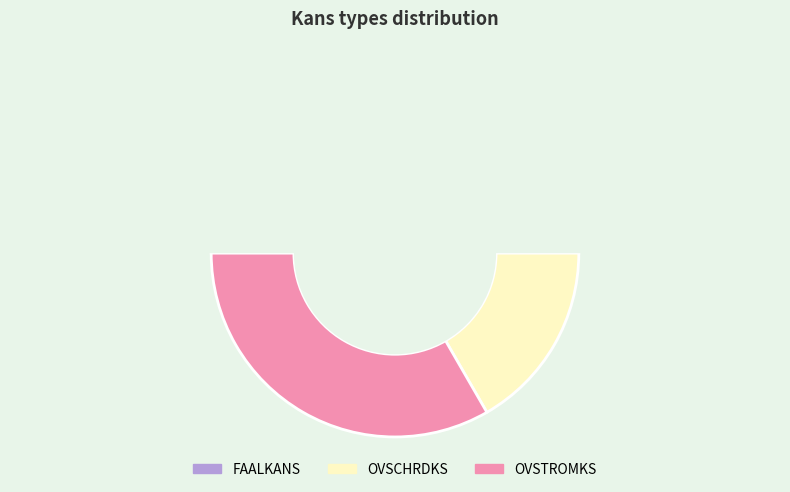

Count the number of slices in the pie.

3